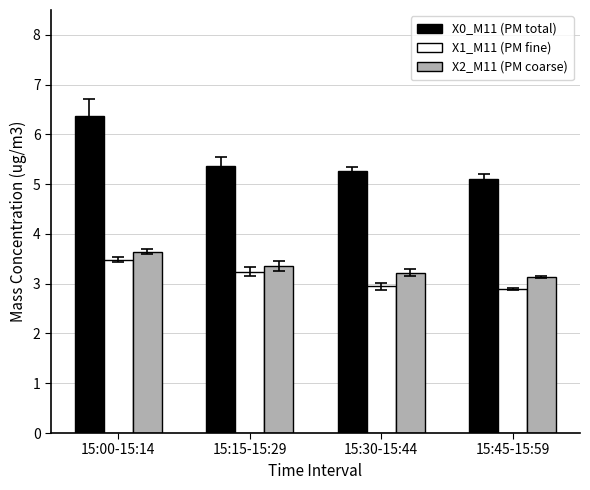

What is the total value across all series at 15:30-15:44?

11.4